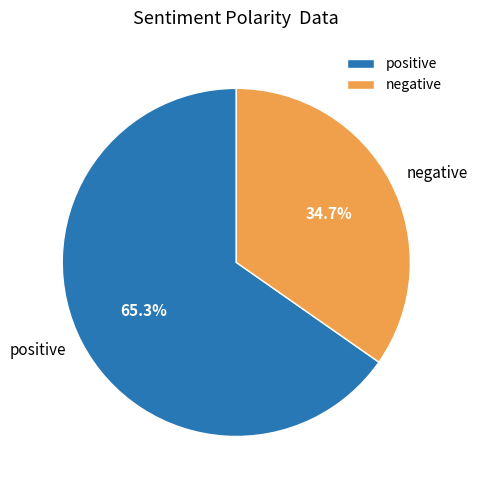

Which has a higher value, negative or positive?

positive